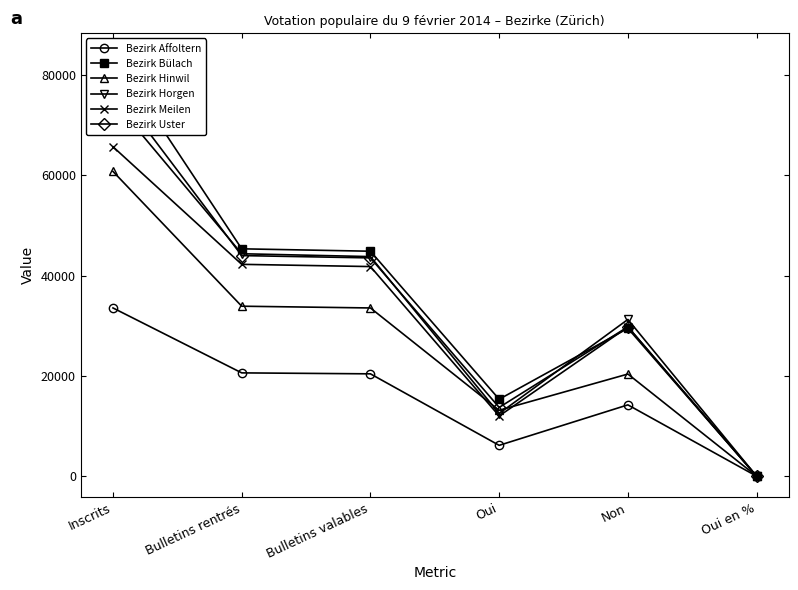

Is the value of Bezirk Bülach at Bulletins valables greater than the value of Bezirk Horgen at Oui?

Yes